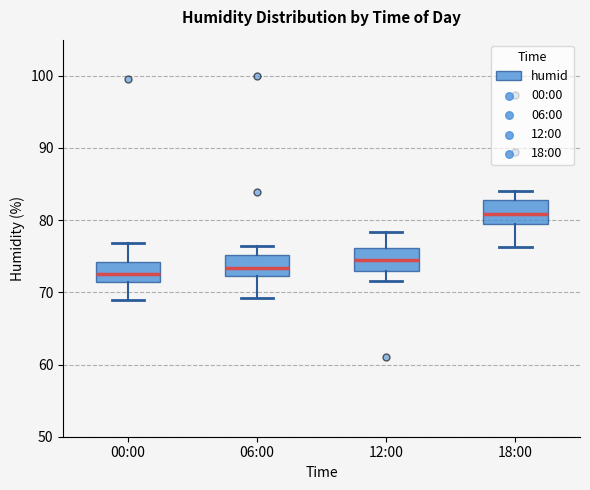

Reading left to right, read every box against the y-axis: the position of its median line, the range the box covers, and the ends of its whiskers. The values are not printed on the chart, so give them approximately, as read against the axis.

00:00: median 73, box 72 to 74, whiskers 69 to 77
06:00: median 73, box 72 to 75, whiskers 69 to 76
12:00: median 75, box 73 to 76, whiskers 72 to 78
18:00: median 81, box 80 to 83, whiskers 76 to 84